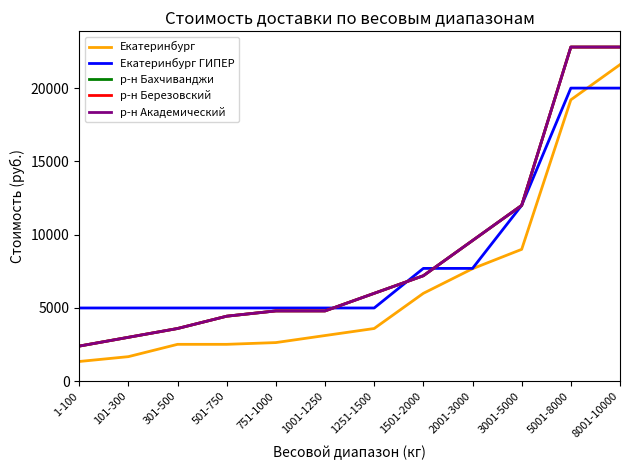

Which series has the widest spread of values?

р-н Бахчиванджи